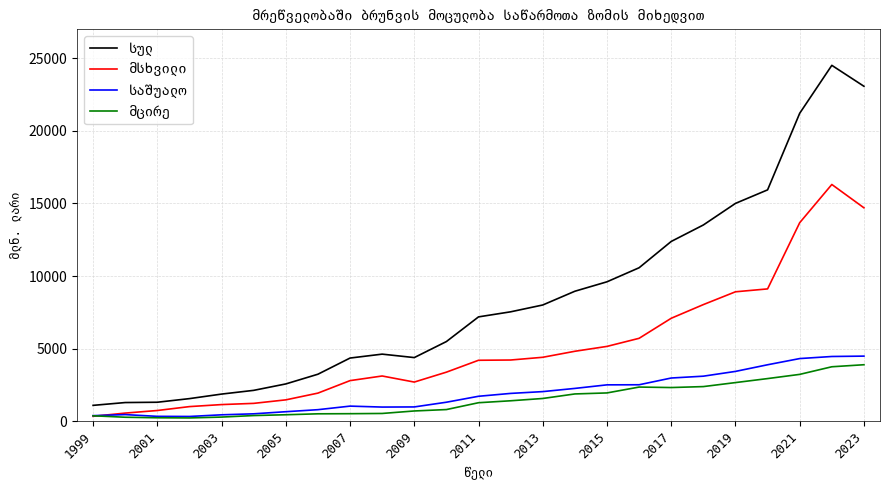

Which series has the largest range (max minus min)?

სულ